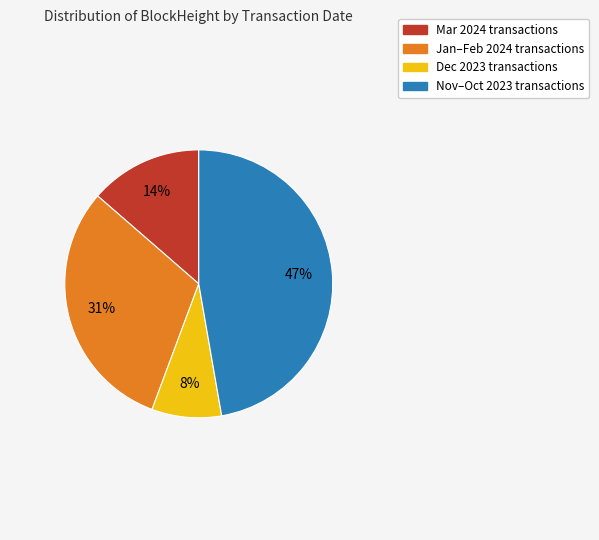

Is there a majority slice in this chart?

No